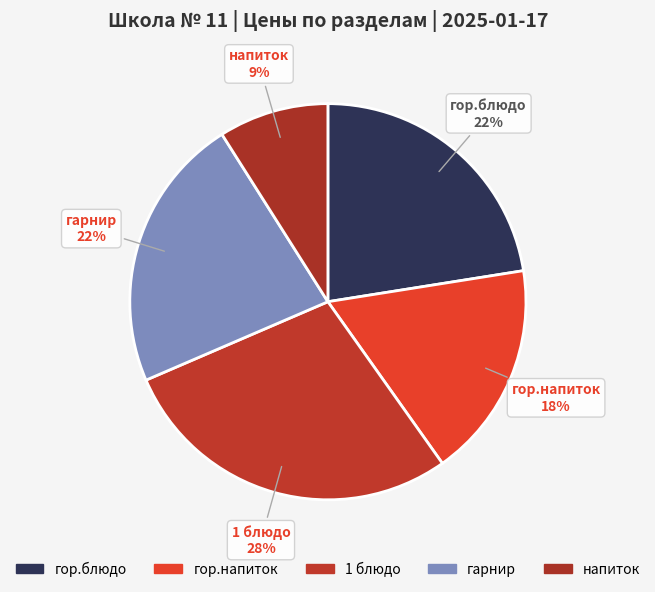

The гарнир slice represents 13% of the pie. True or false?

False